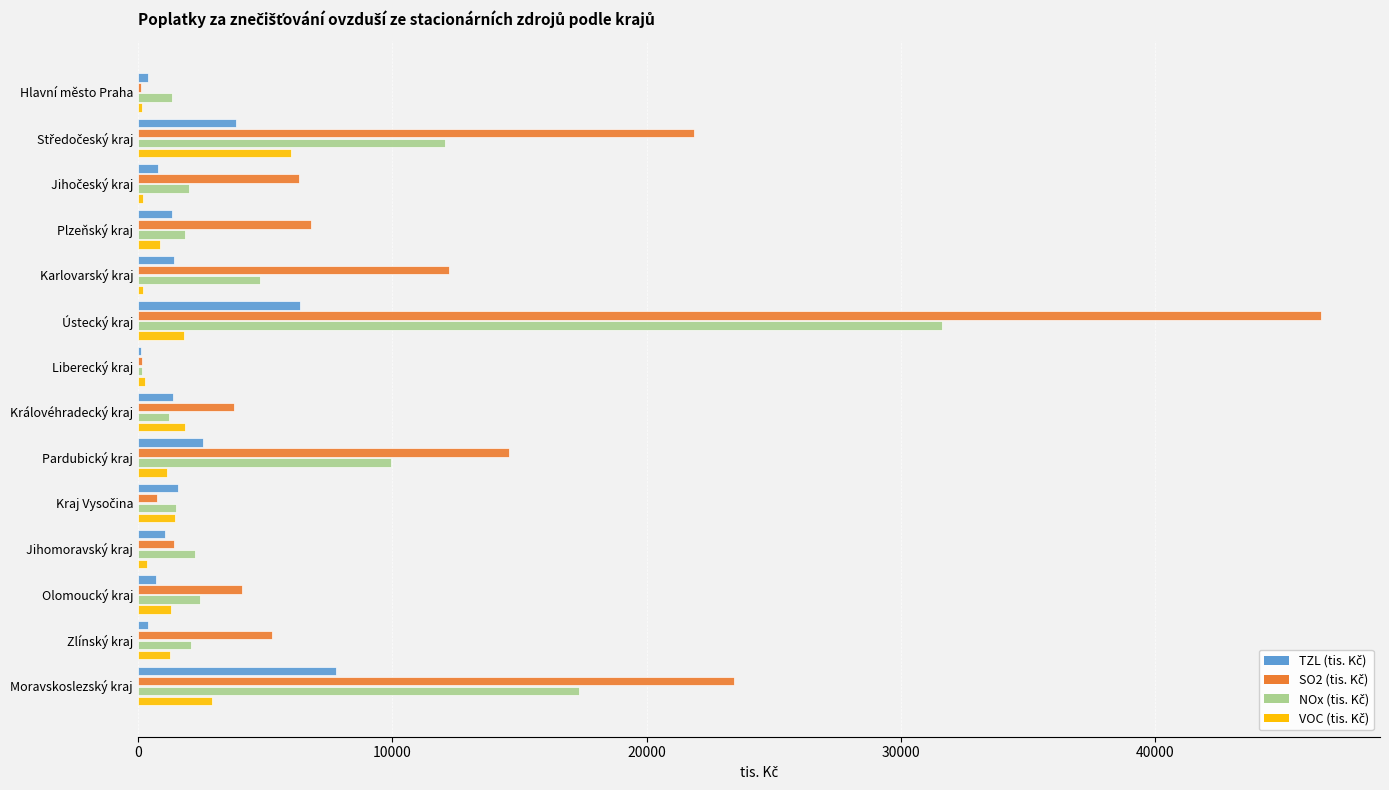

Which category has the highest value across all series?

Ústecký kraj